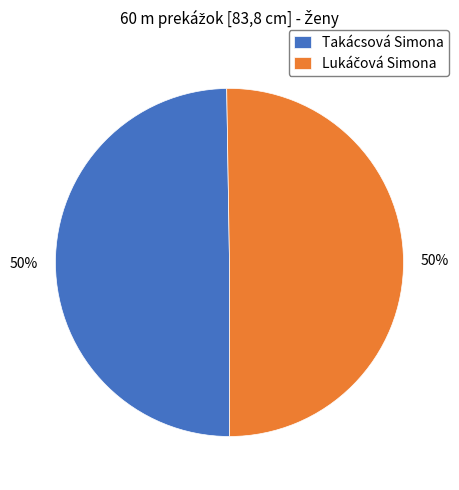

To the nearest percent, what percentage of the pie is Takácsová Simona?

50%